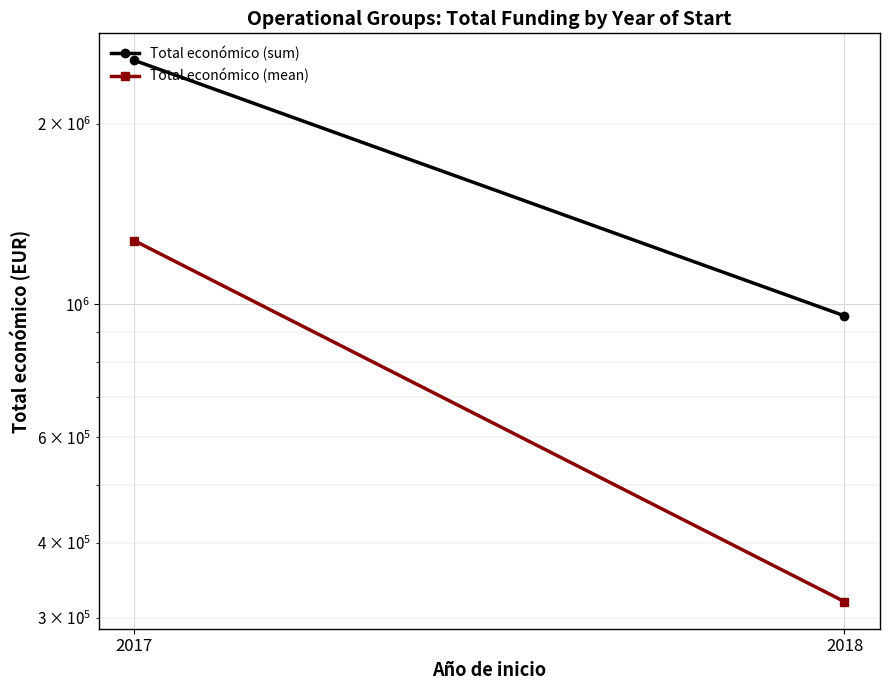

Reading left to right, list all the values displayed in this chart.

Total económico (sum): 2017=2554158	2018=956880
Total económico (mean): 2017=1277079	2018=318960